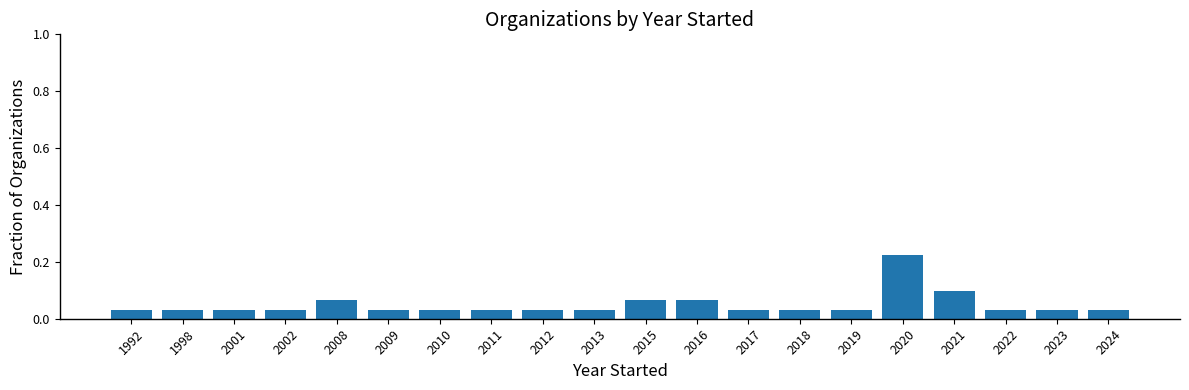

How many values are between 0 and 1?

20